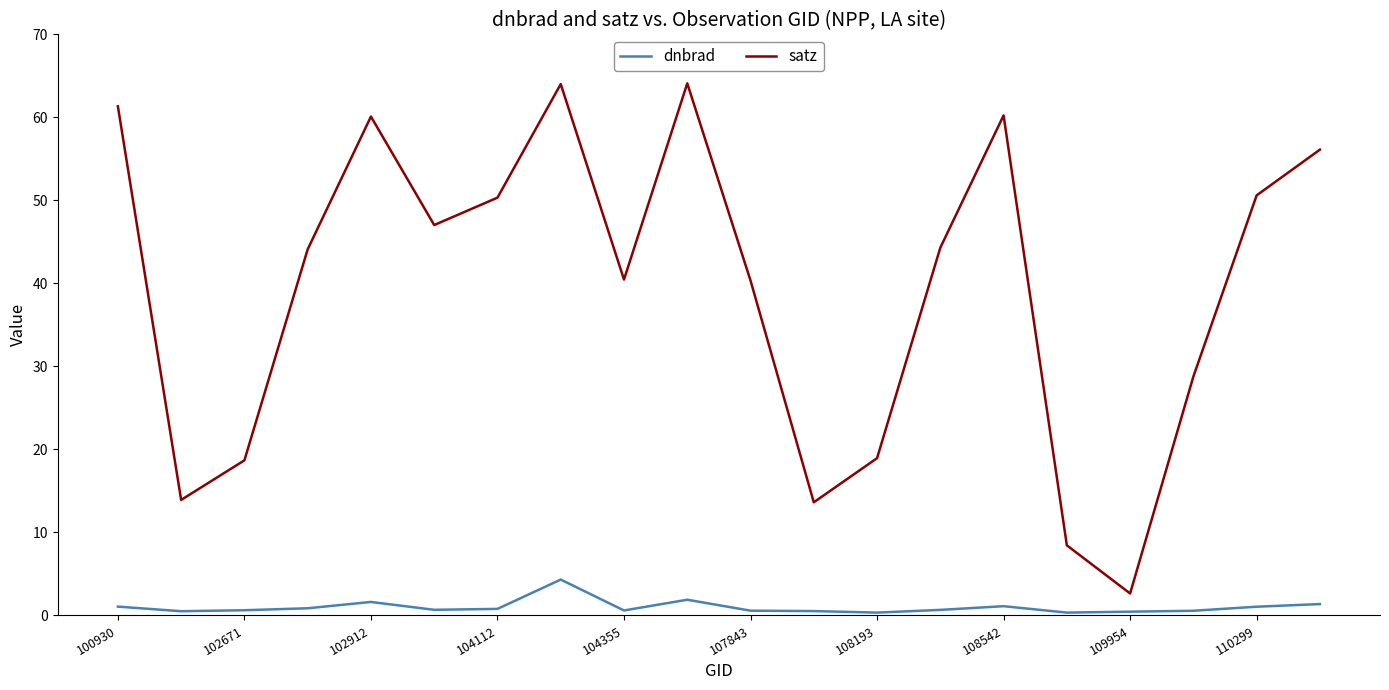

True or false: dnbrad and satz intersect in this chart.

False